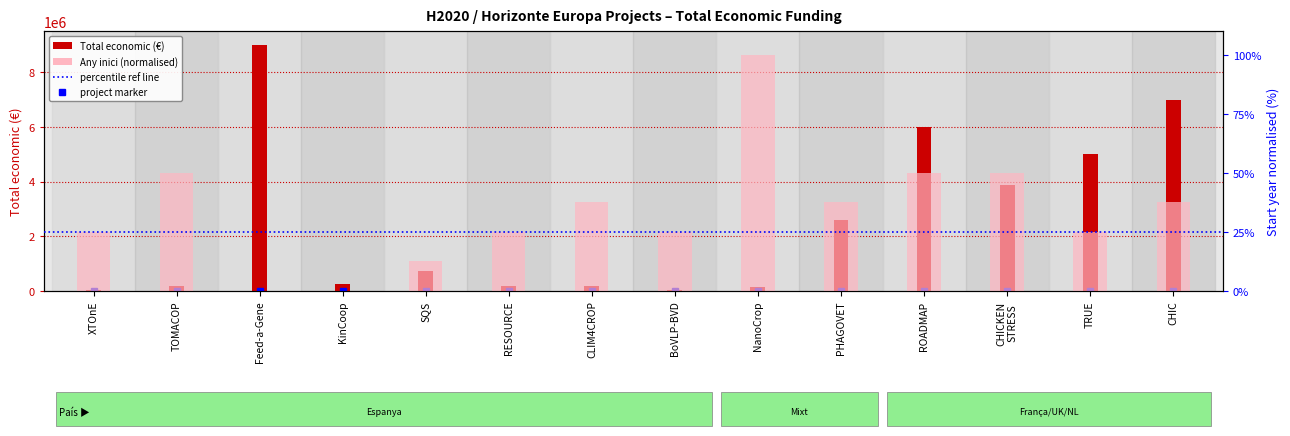

List the series in order of their peak value, lowest first.

Start year (normalised %), Total economic (€)